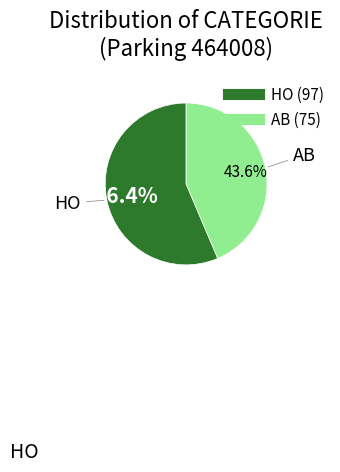

What is the largest slice in the pie chart?

HO